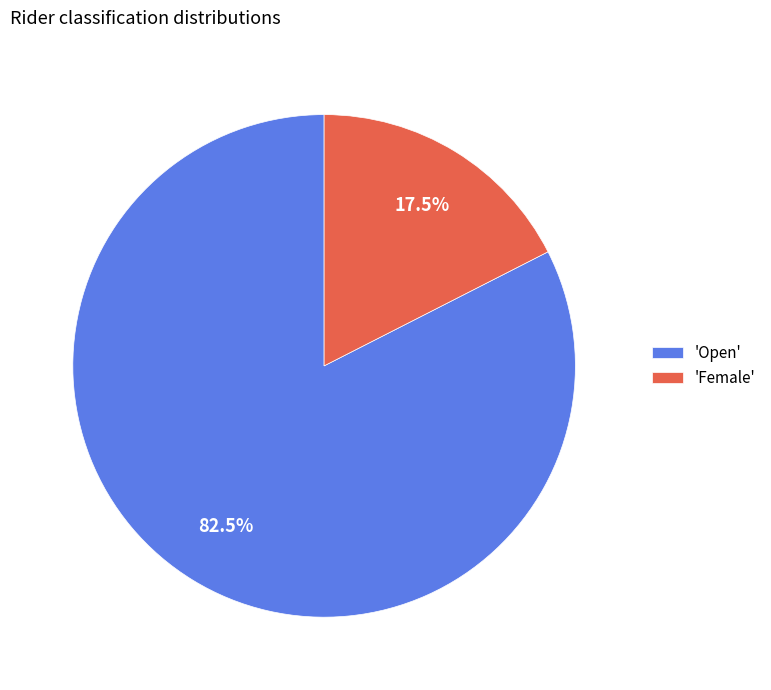

Combined, what portion of the pie is 'Female' and 'Open'?

100.0%